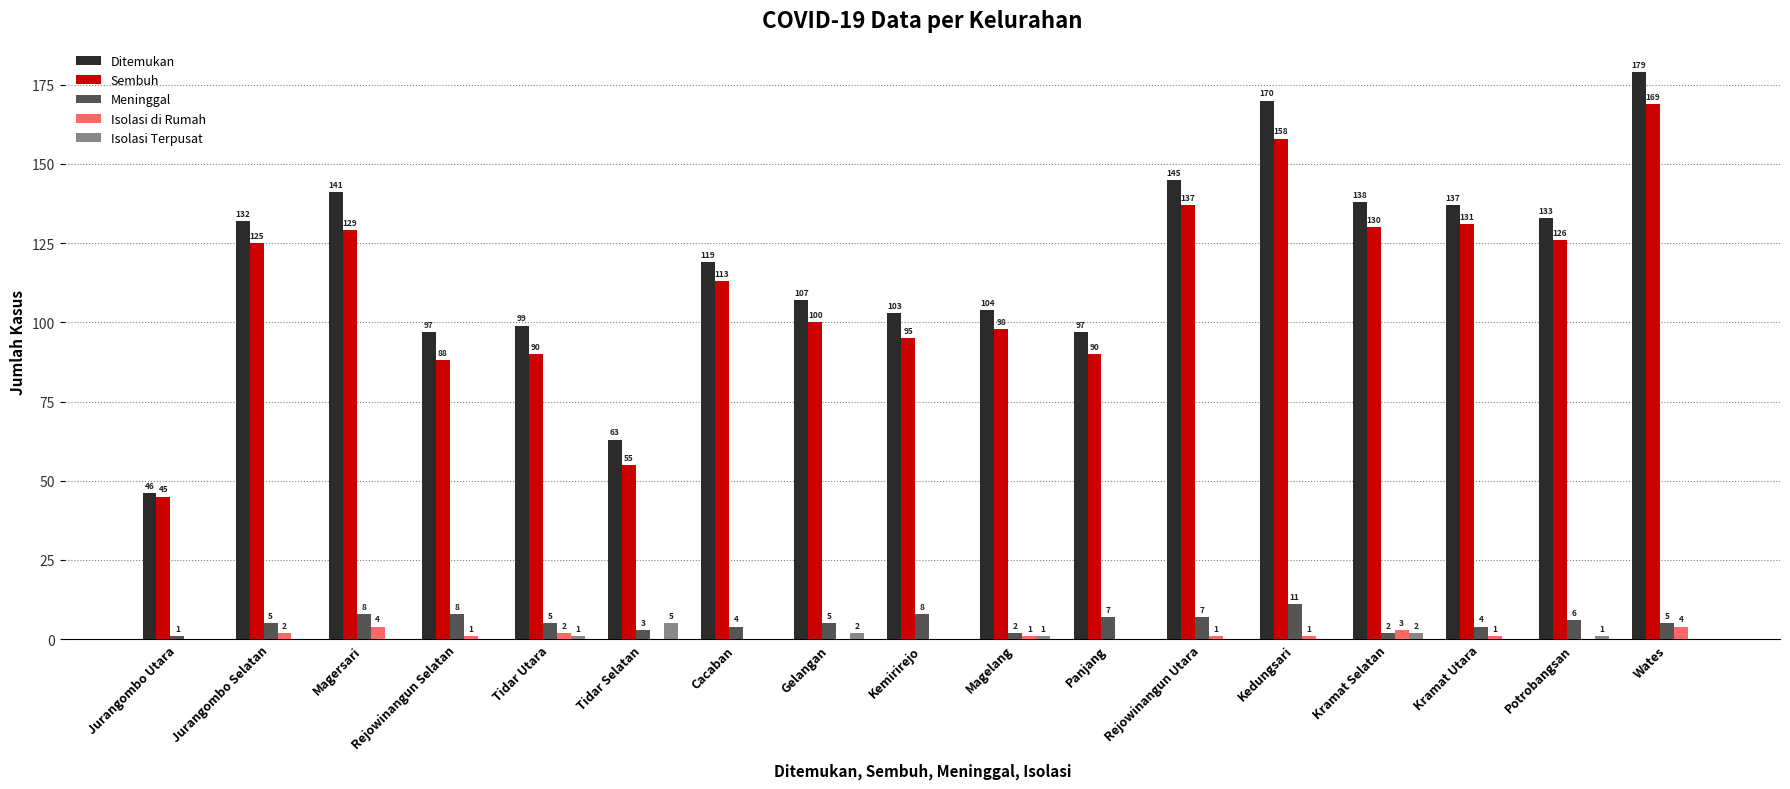

Is the value of Meninggal at Panjang greater than the value of Isolasi Terpusat at Kramat Selatan?

Yes